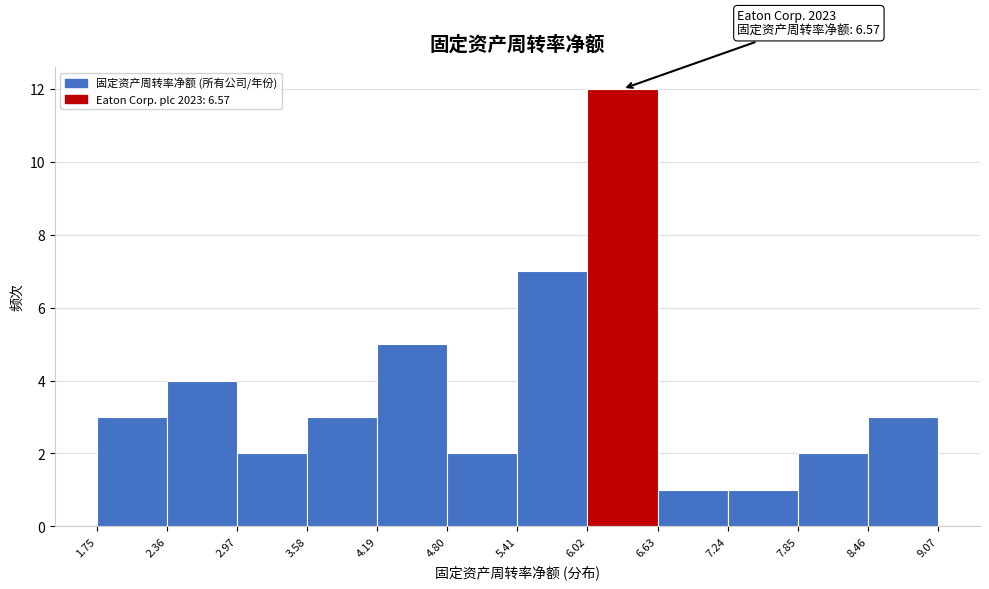

Which range on the x-axis has the tallest bar?

6.02 to 6.63